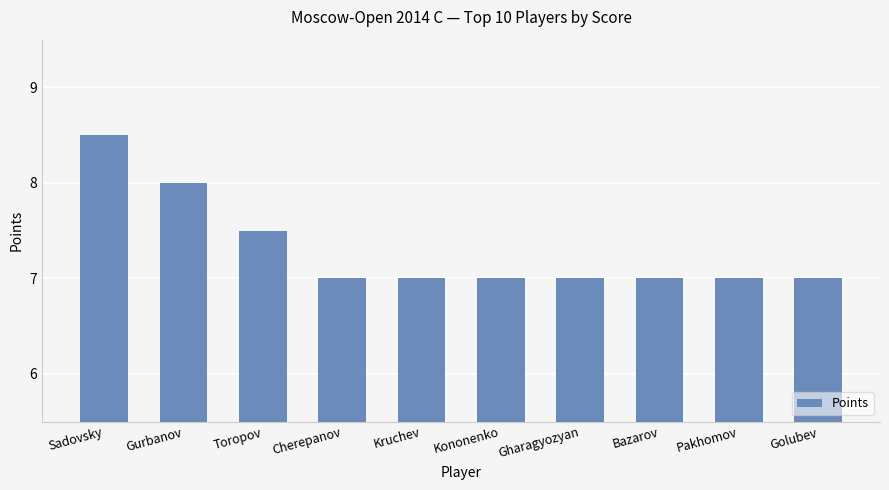

What is the sum of all values?

73.0